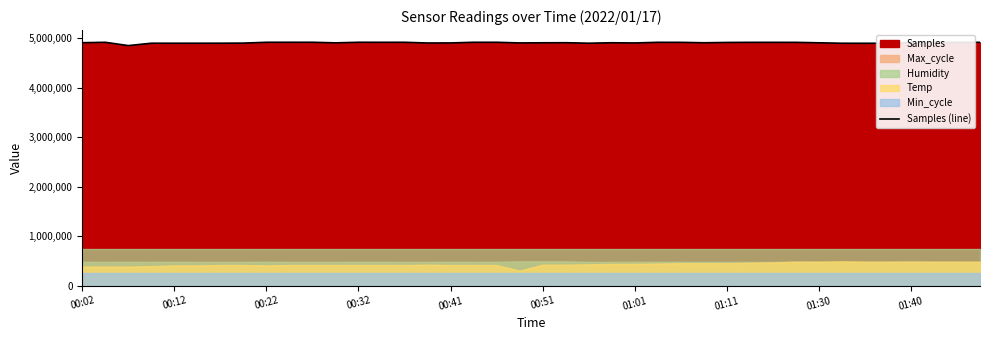

Which has a higher value, 00:32 or 00:12?

00:32